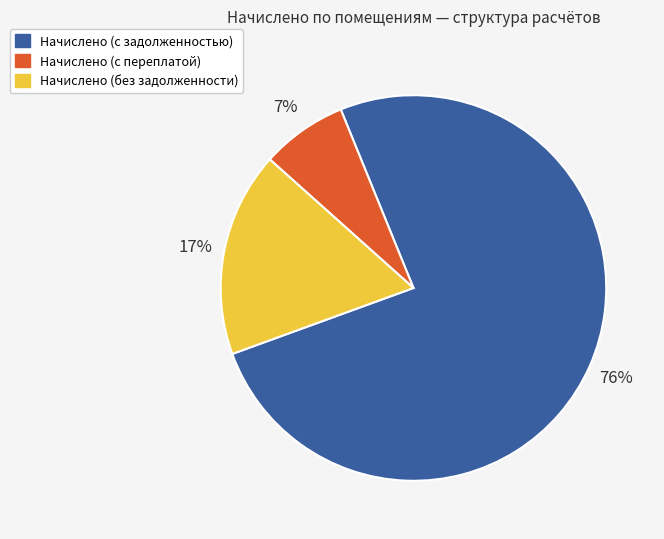

Does any single category account for the majority?

Yes